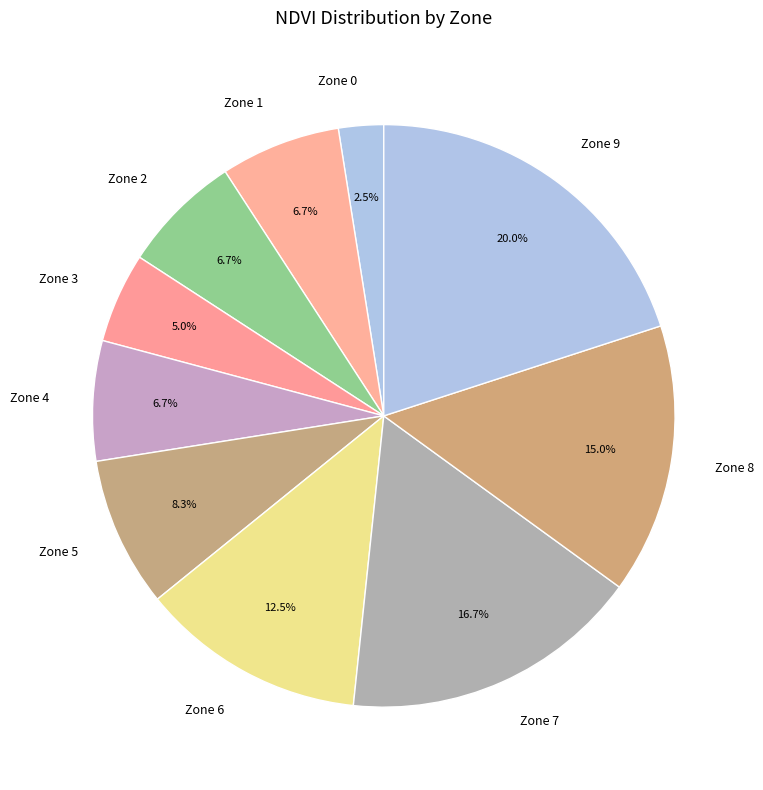

Is there a majority slice in this chart?

No